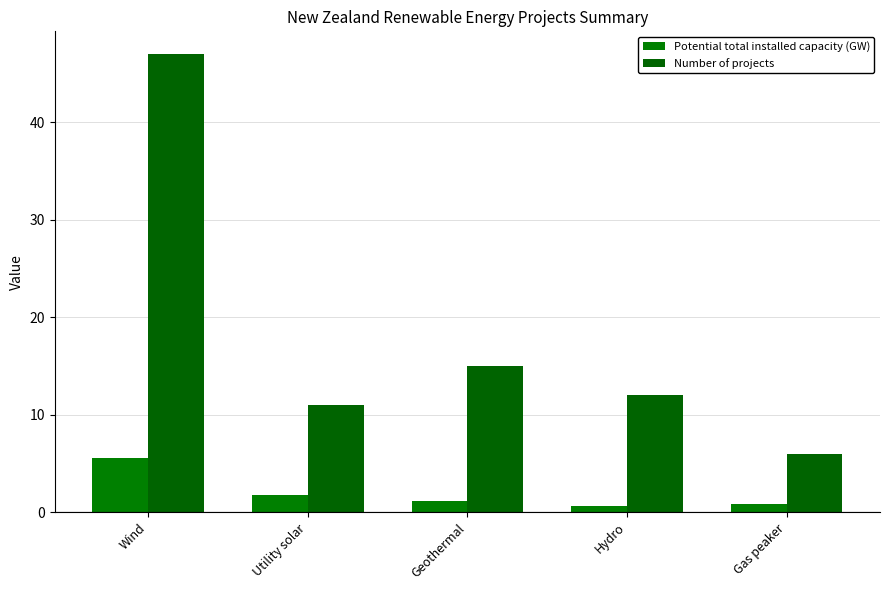

How many categories are shown in the chart?

5